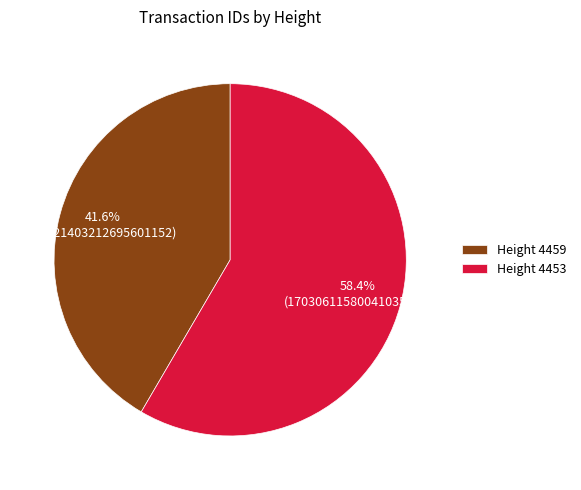

Which has a higher value, Height 4453 or Height 4459?

Height 4453